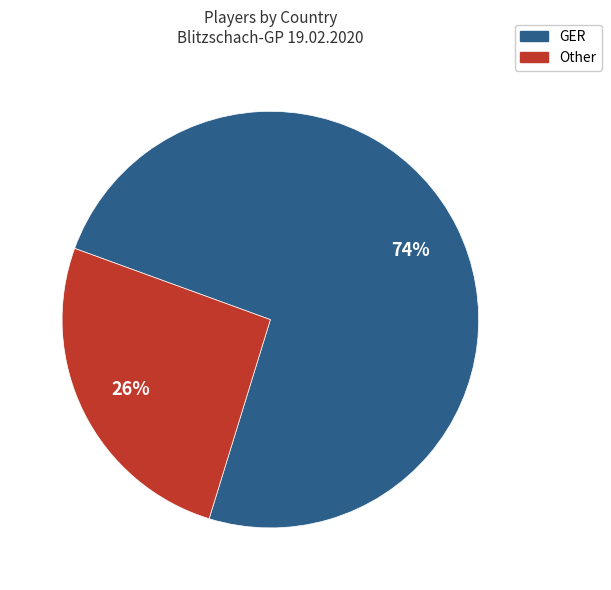

To the nearest percent, what is the average slice percentage?

50%